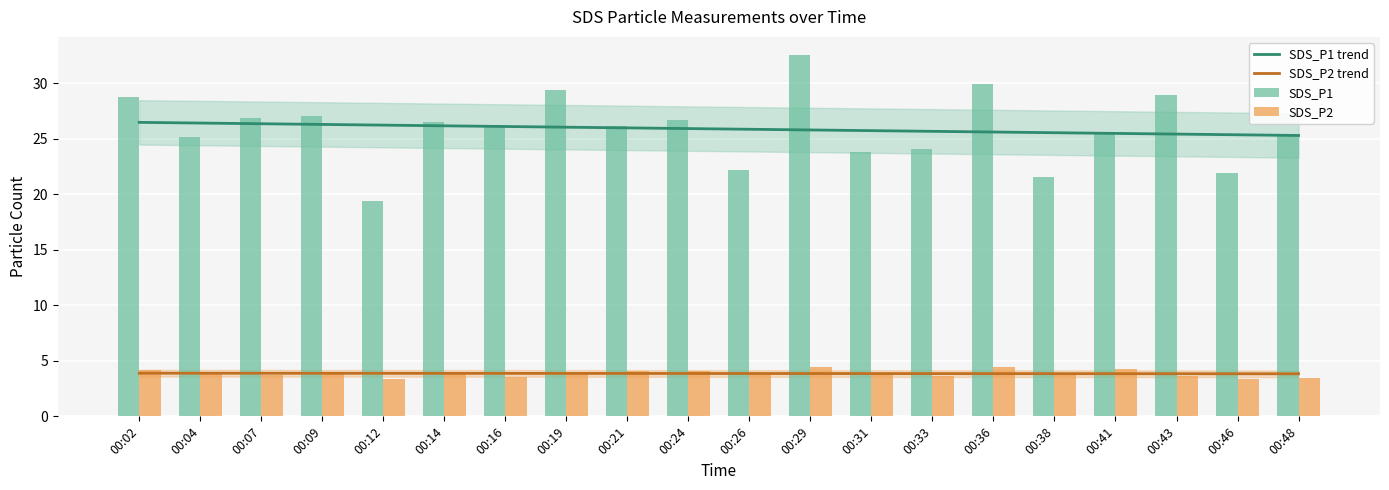

What is the difference between the highest and lowest values at 00:04?

22.6